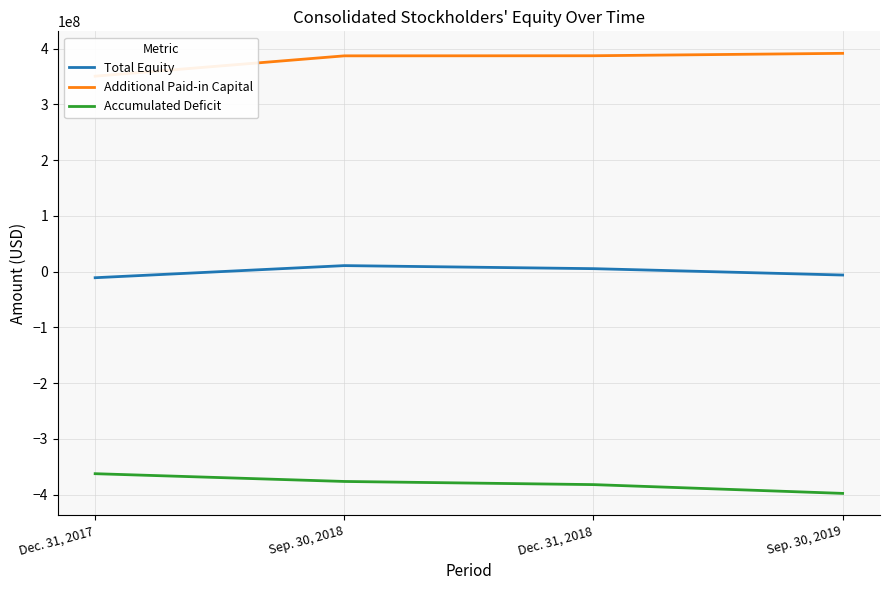

What position from the right is Dec. 31, 2017?

4